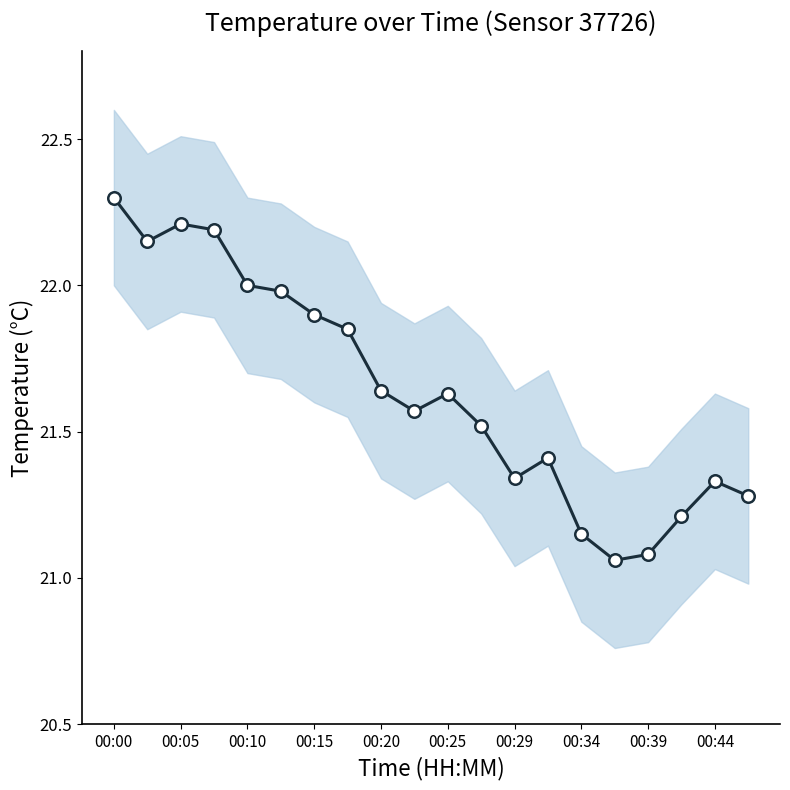

What is the smallest value displayed?

21.1